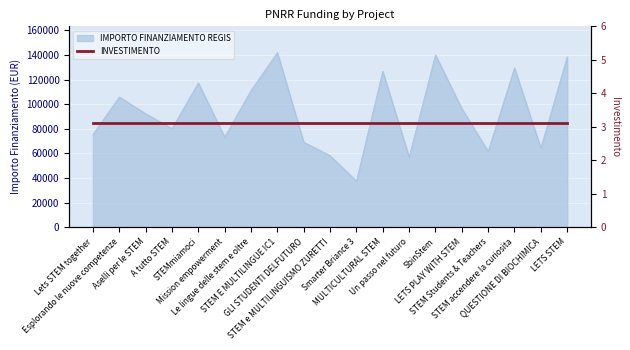

What is the approximate value at SbinStem?

140087.5